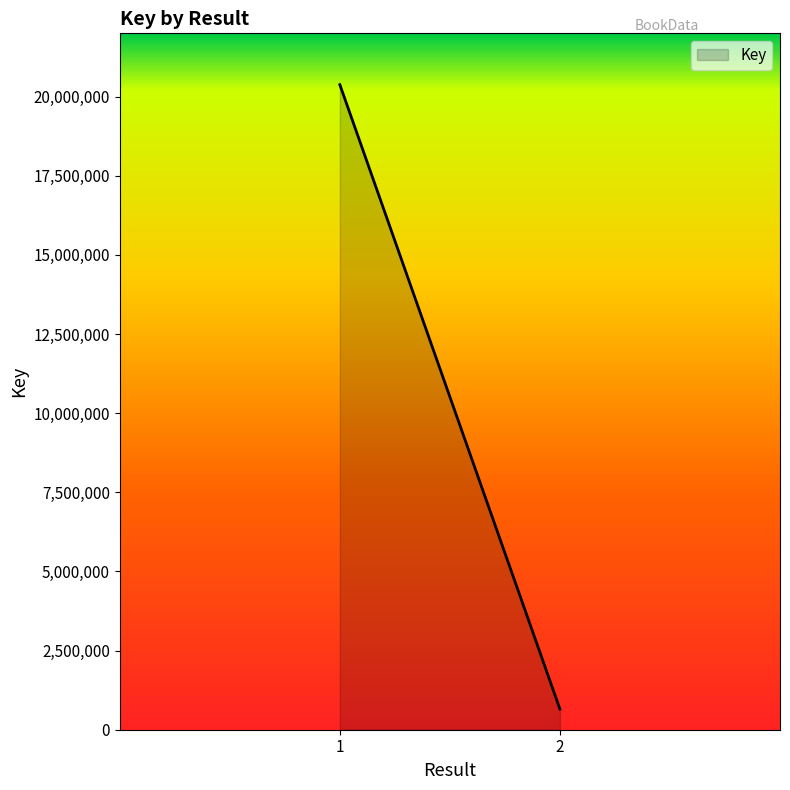

How many values are between 650907 and 20378385?

2